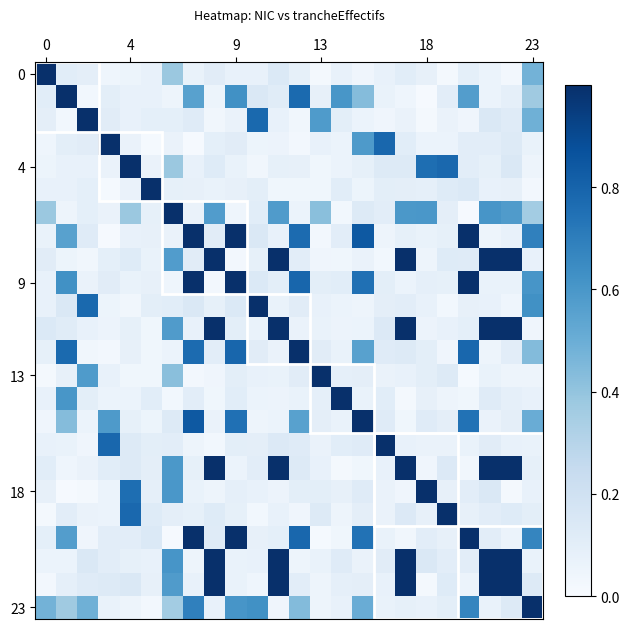

How many data points does each series have?

24